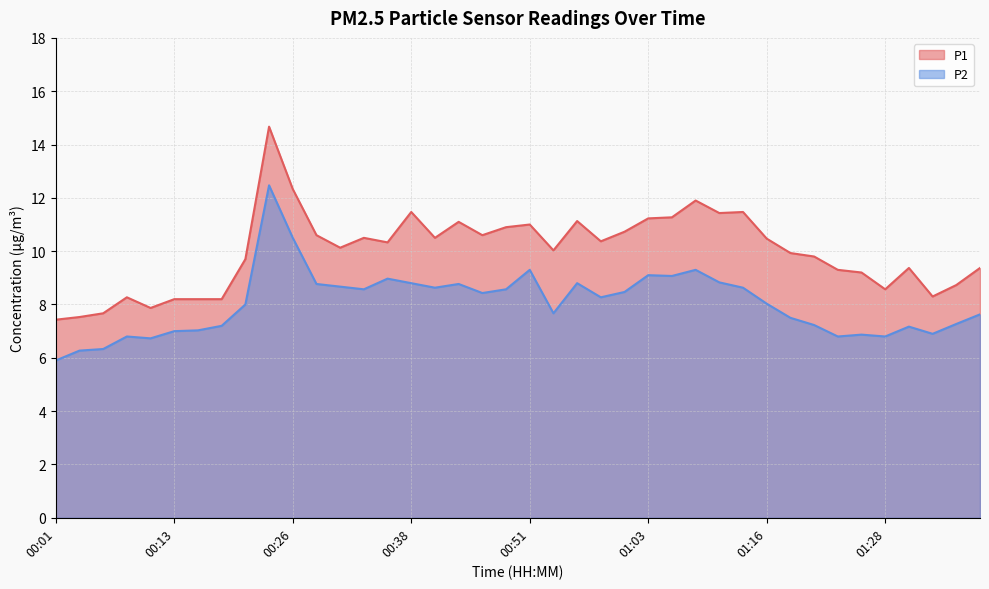

What is the value of the P1 point at the 23rd from the left?

11.1